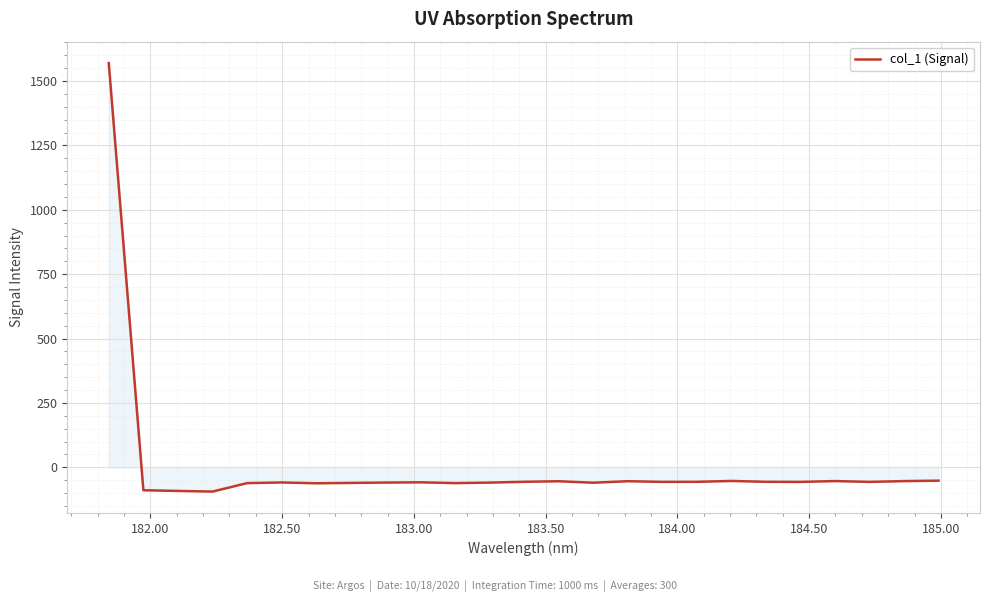

What is the minimum value shown in the chart?

-94.4